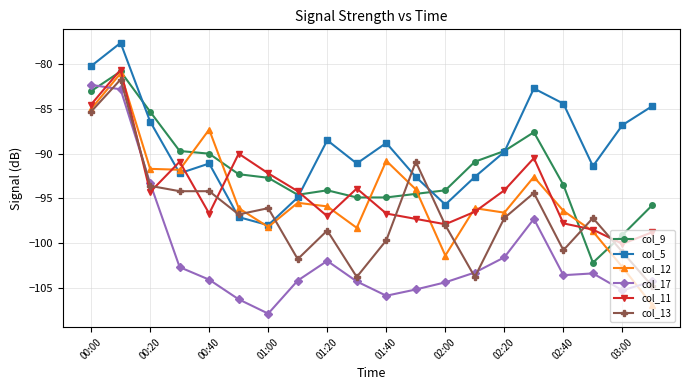

Which series ends up on top after the final intersection of col_17 and col_12?

col_17